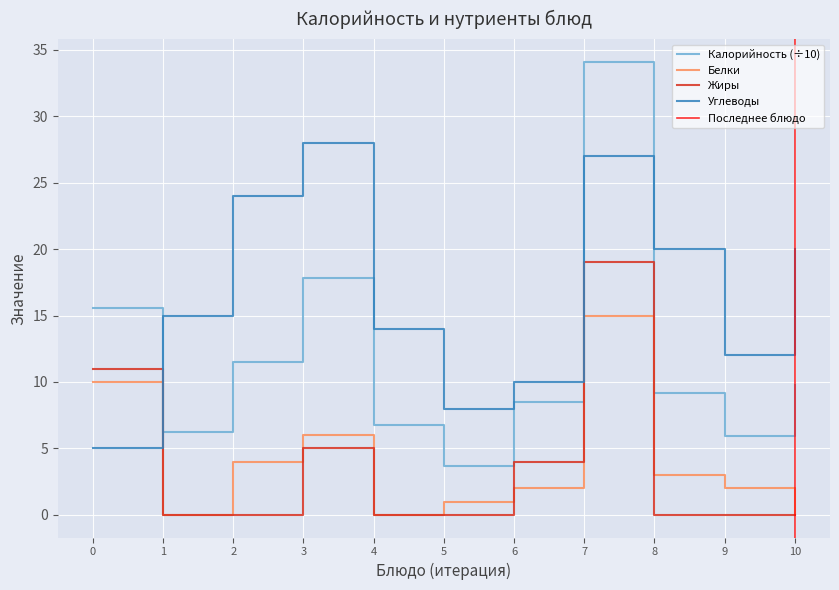

What is the difference between the maximum and minimum values in the Углеводы series?

23.0